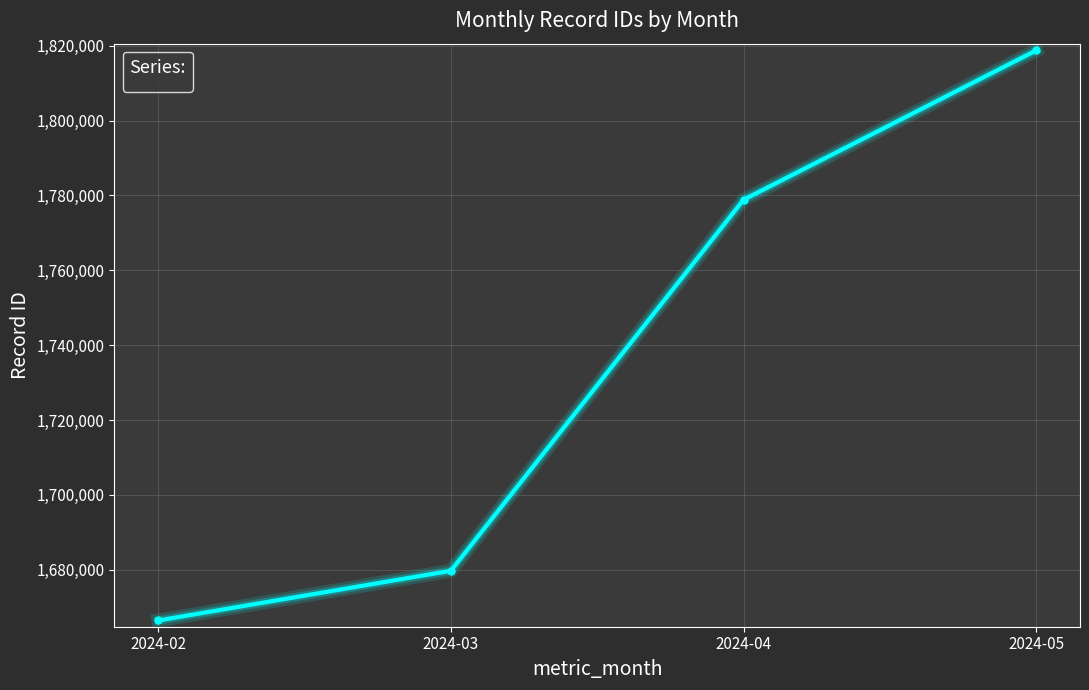

Is it true that the value at 2024-04 is 1778835?

True